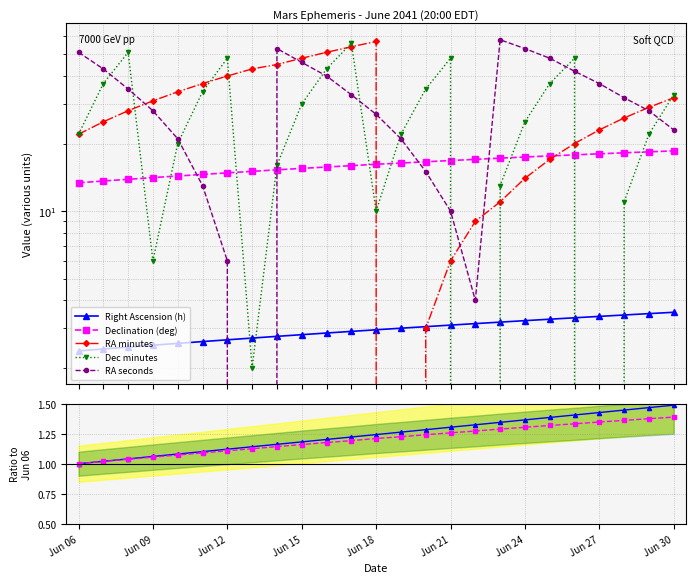

True or false: Dec min has a value of 31.2 at Jun 10.

False